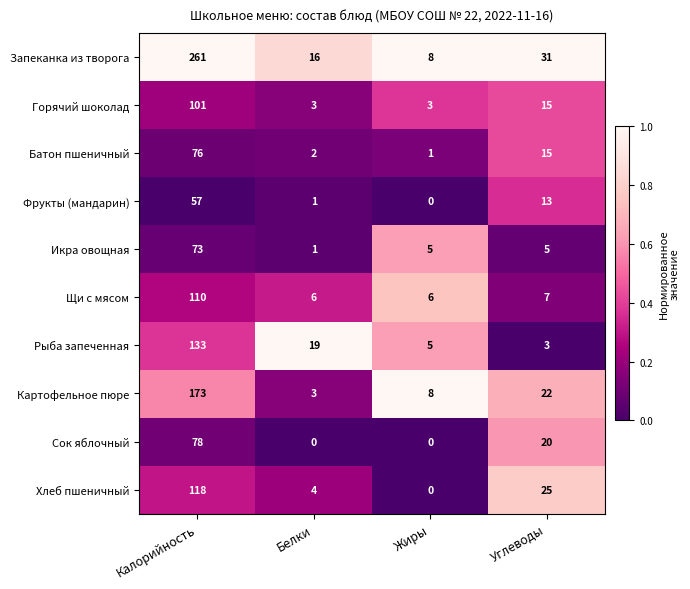

At which category is the sum across all series the highest?

Калорийность